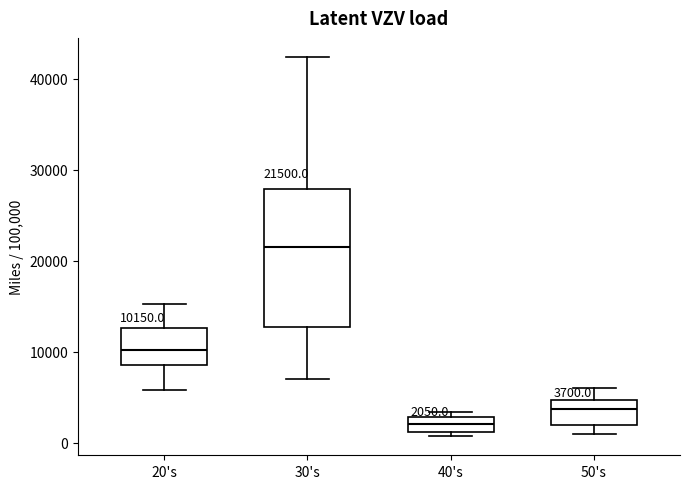

Which box's median line is the highest?

30's